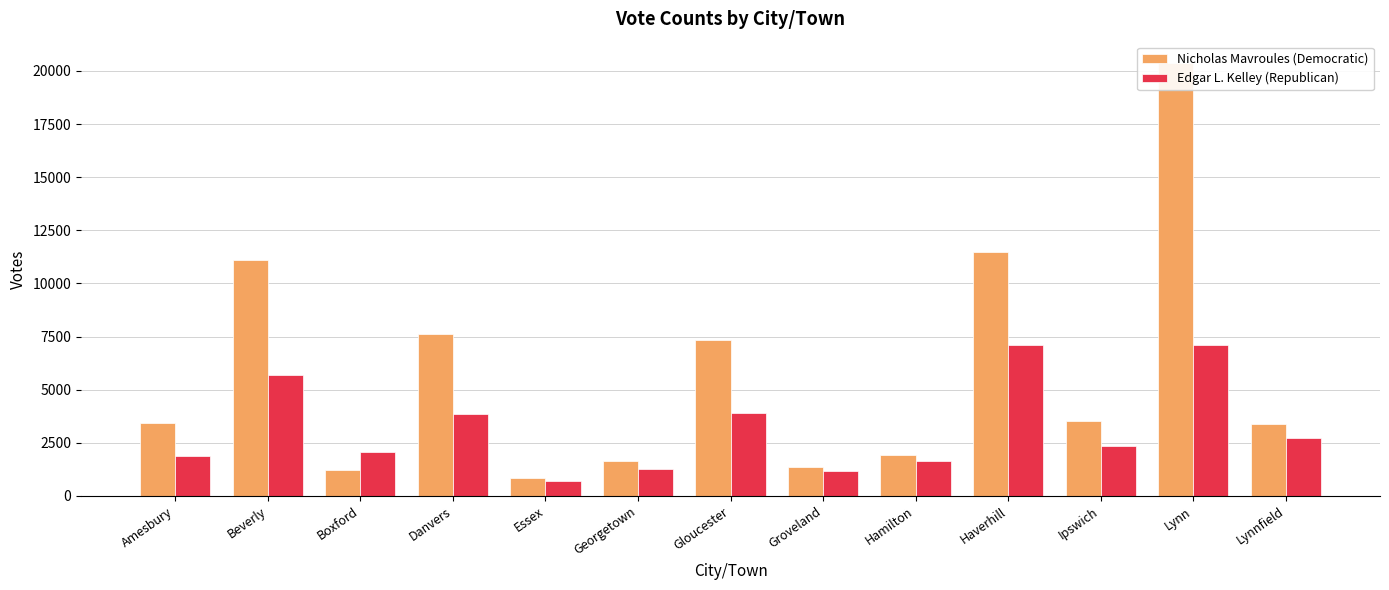

At how many categories does at least one series exceed 11336?

2